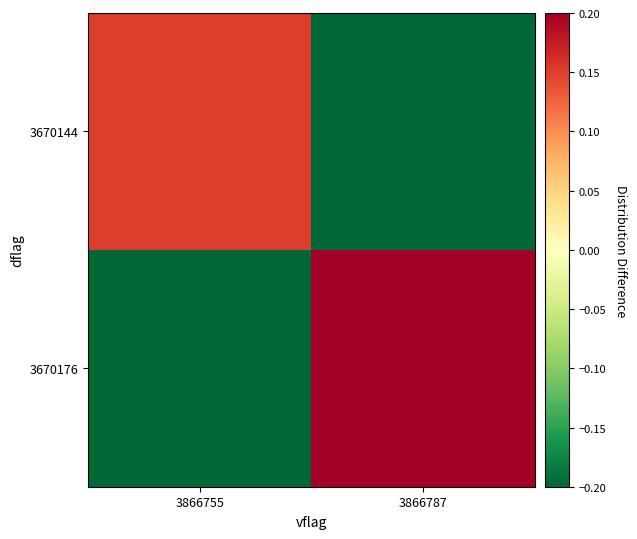

What is the greatest value displayed?

0.3